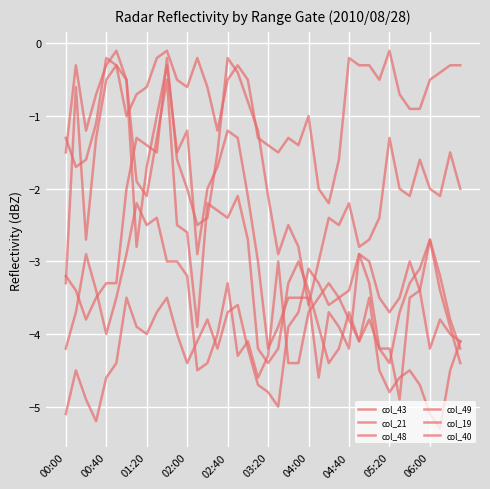

Where does the col_43 series first go above -3?

01:20